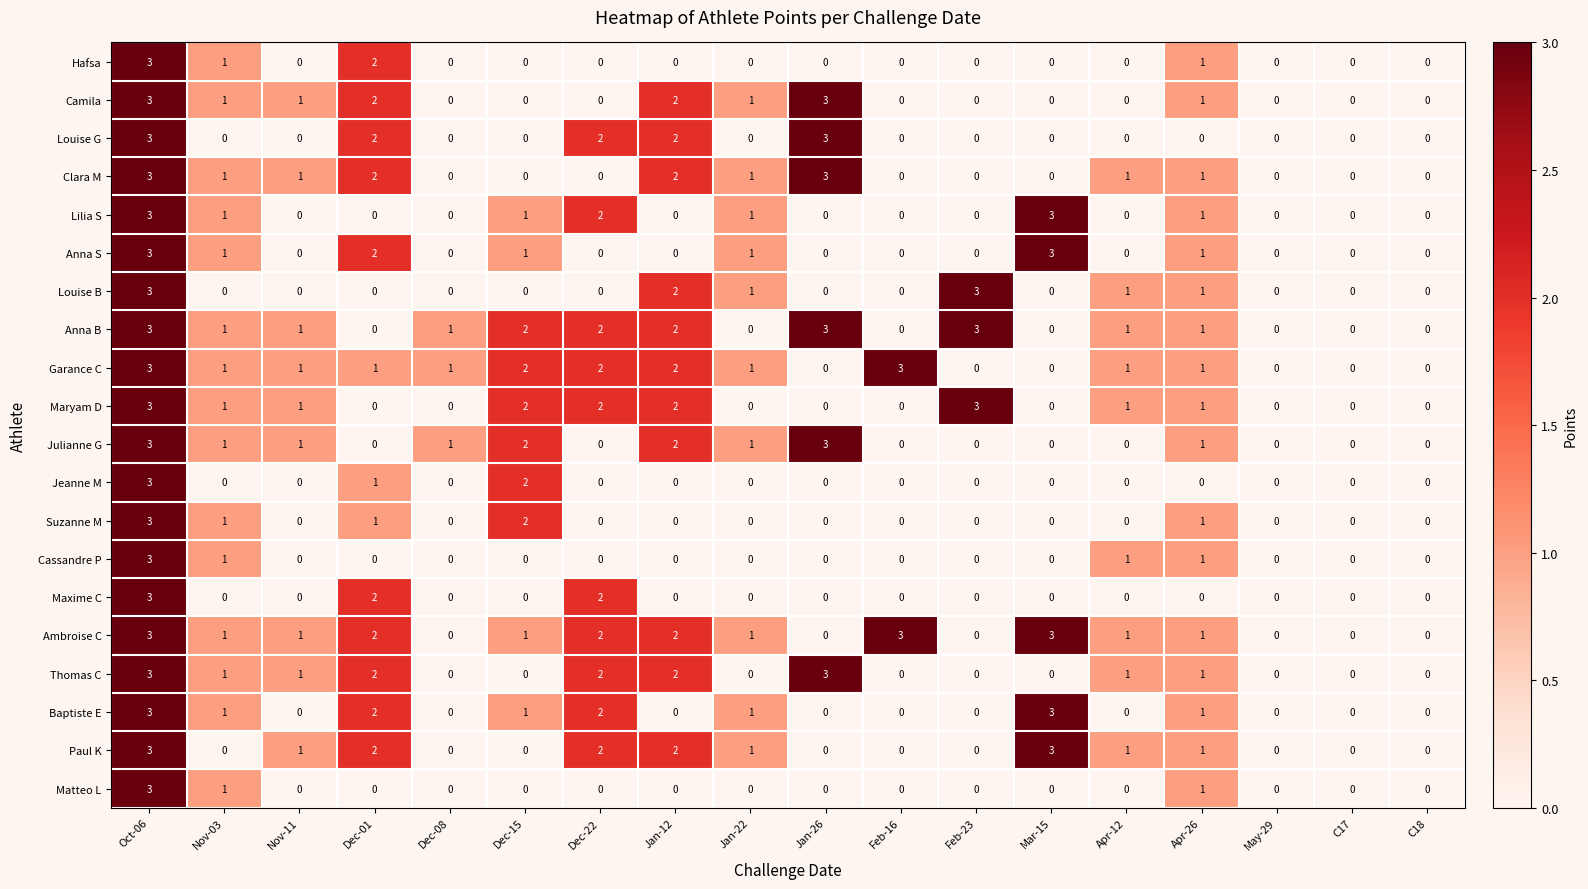

Count the Suzanne M values in the range 0 to 1.

16